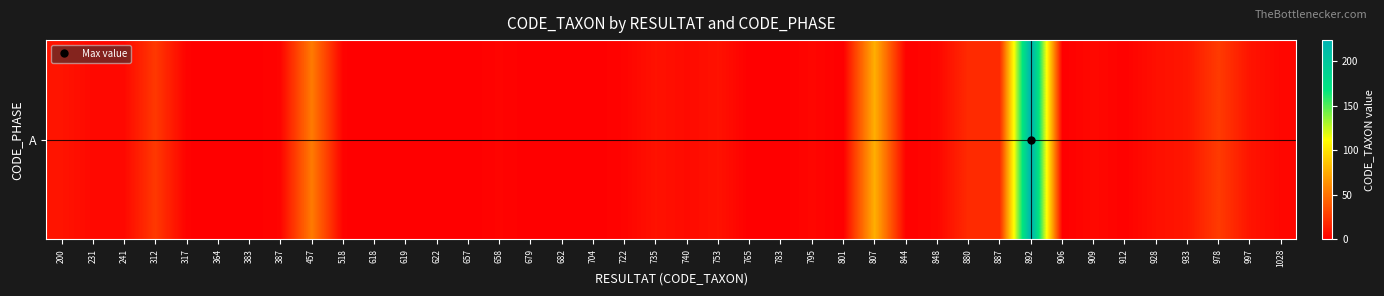

At which category does the chart reach its peak across all series?

892